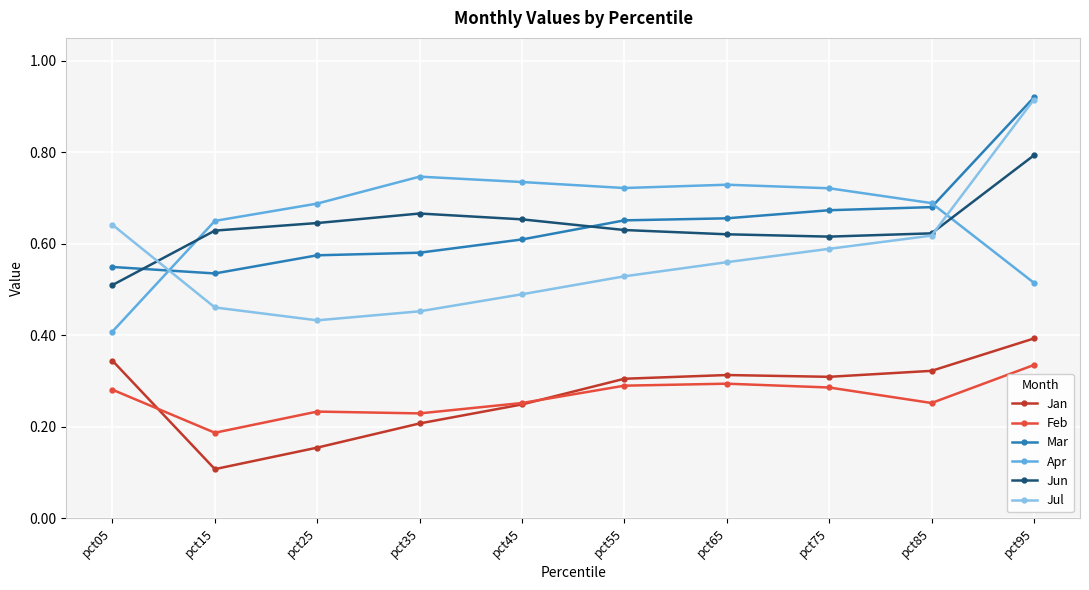

At how many categories does at least one series exceed 0?

10